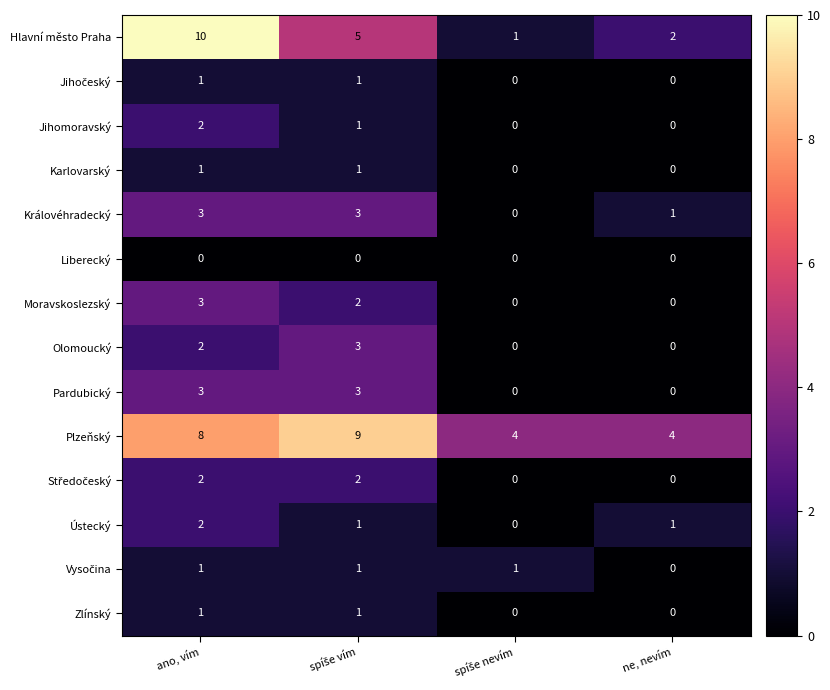

At which category is the sum across all series the highest?

ano, vím